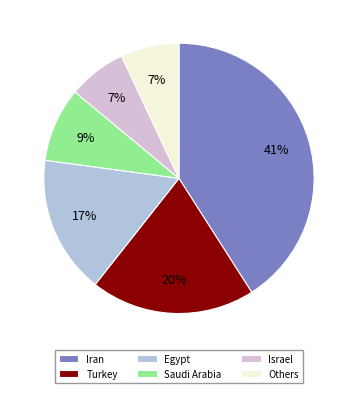

Do Egypt and Turkey together represent more than half of the pie?

No